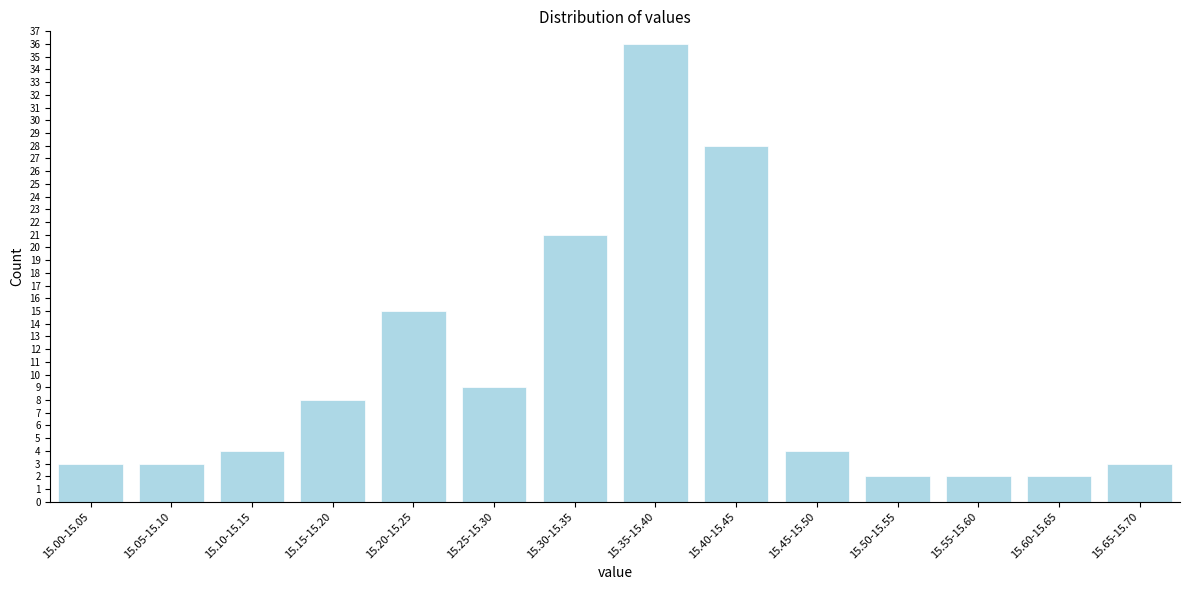

Reading left to right, what are all the values shown in this chart?

15.00-15.05=3	15.05-15.10=3	15.10-15.15=4	15.15-15.20=8	15.20-15.25=15	15.25-15.30=9	15.30-15.35=21	15.35-15.40=36	15.40-15.45=28	15.45-15.50=4	15.50-15.55=2	15.55-15.60=2	15.60-15.65=2	15.65-15.70=3